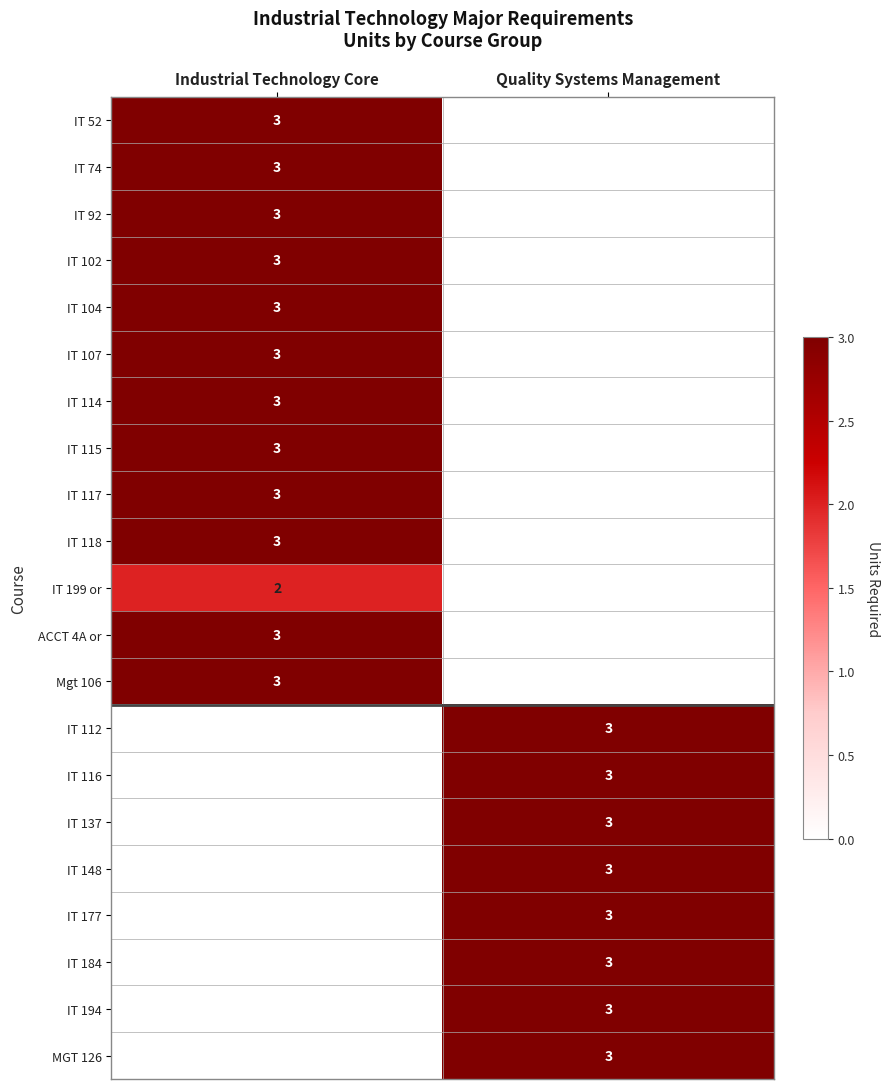

The value of MGT 126 at Quality Systems Management is 3. True or false?

True